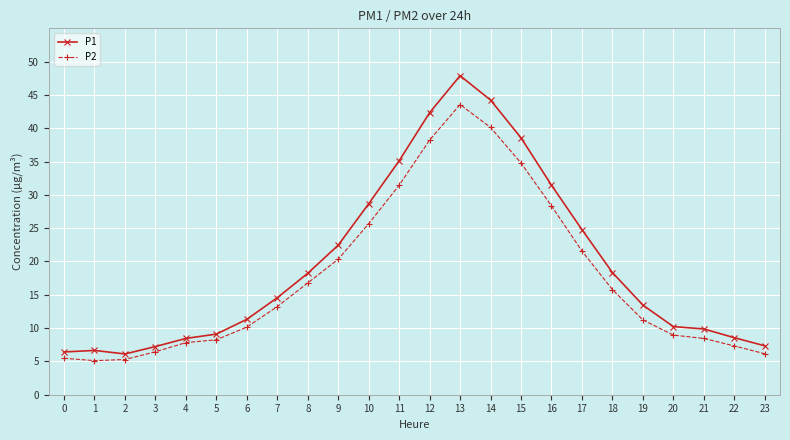

At which category does P1 reach its first local valley?

2